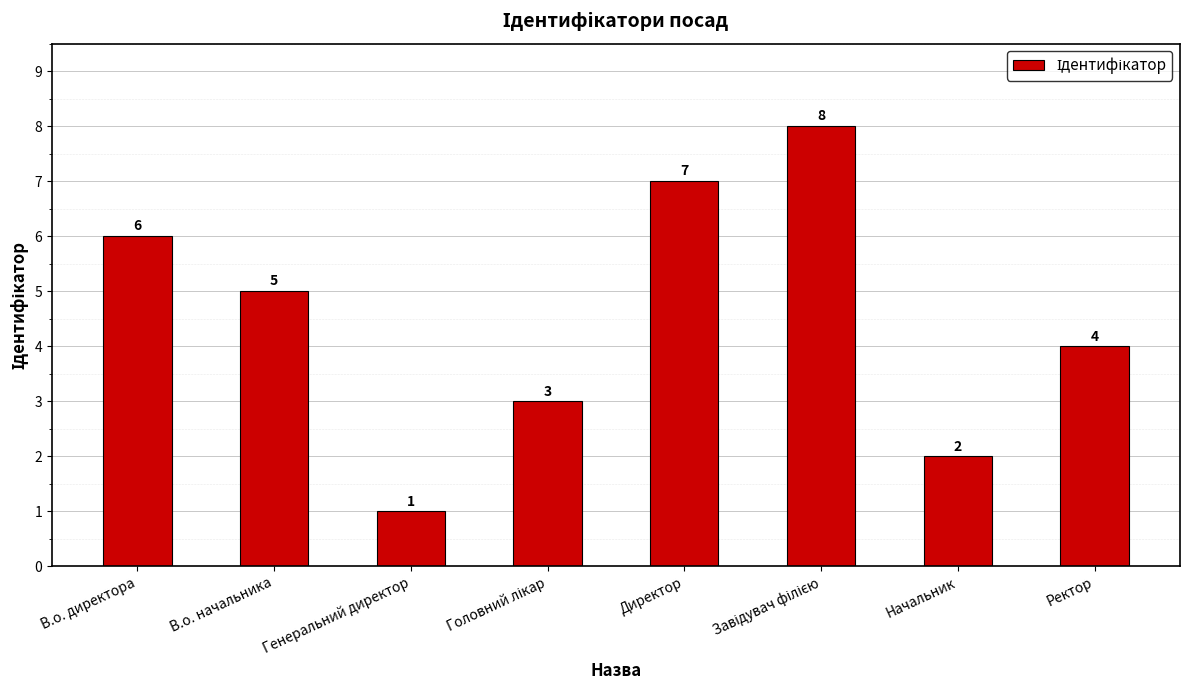

The chart shows a value of 2 at Начальник. True or false?

True